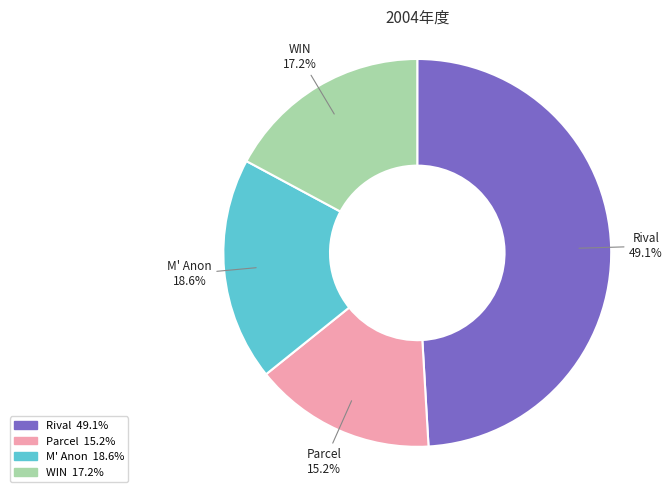

Does M' Anon account for over 50% of the chart?

No